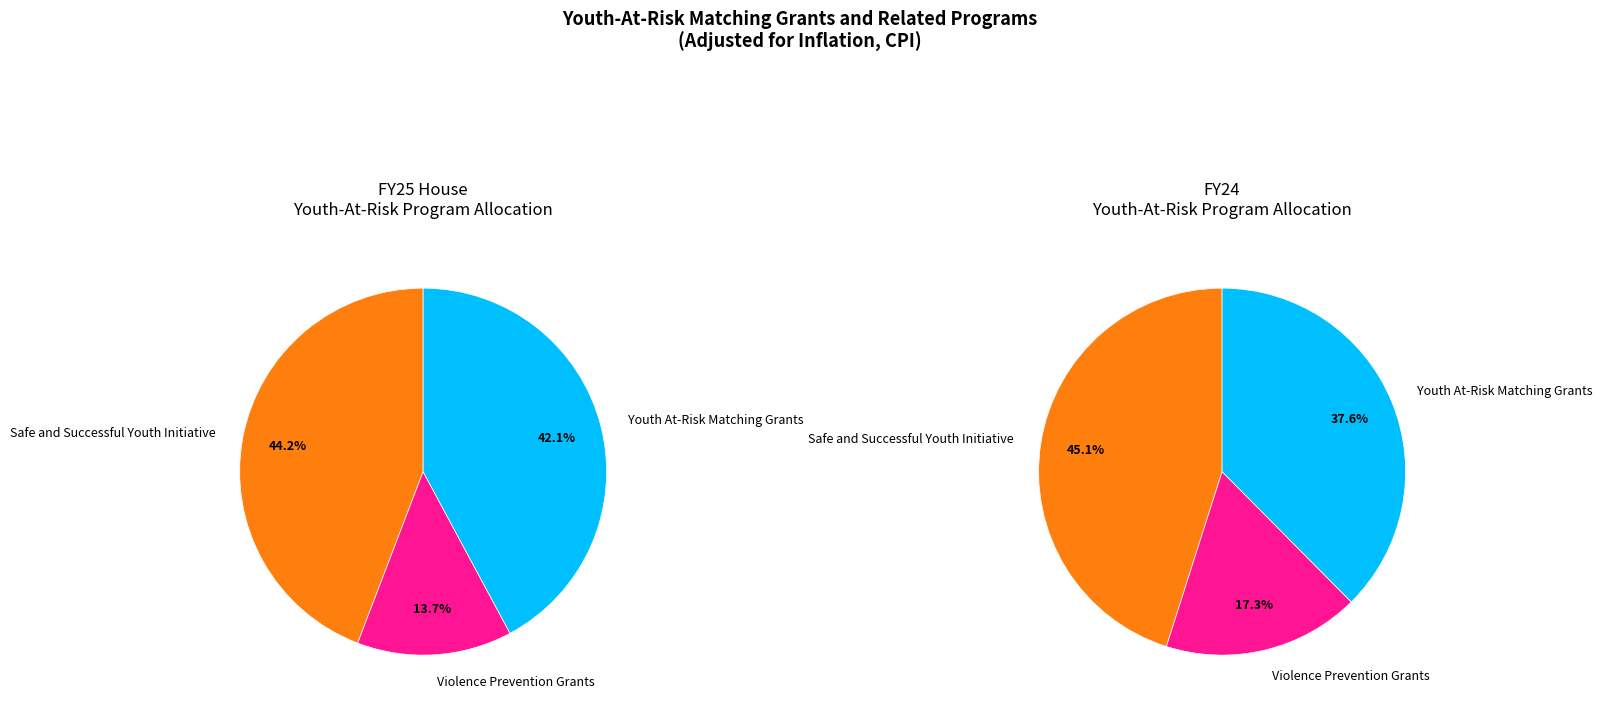

What is the largest slice in the pie chart?

Safe and Successful Youth Initiative